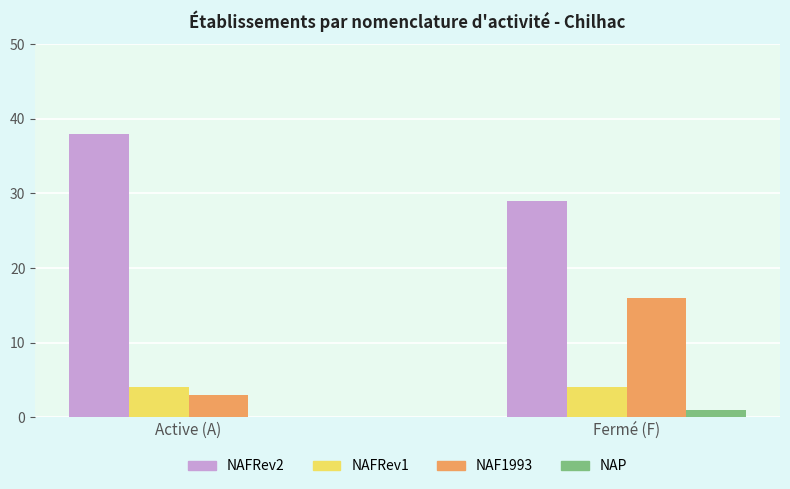

Is it true that NAP equals 1 at Fermé (F)?

True